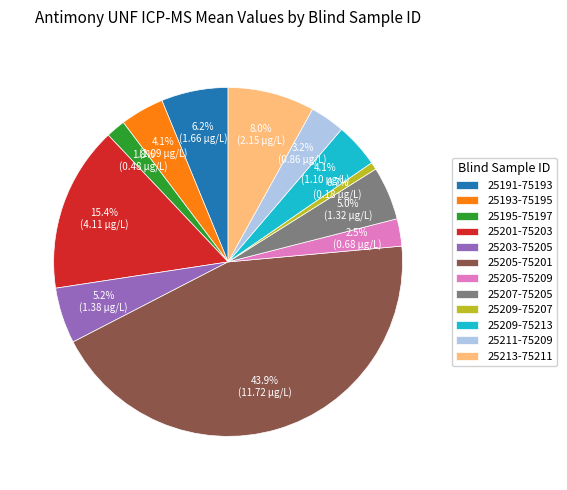

Does 25201-75203 account for over 50% of the chart?

No